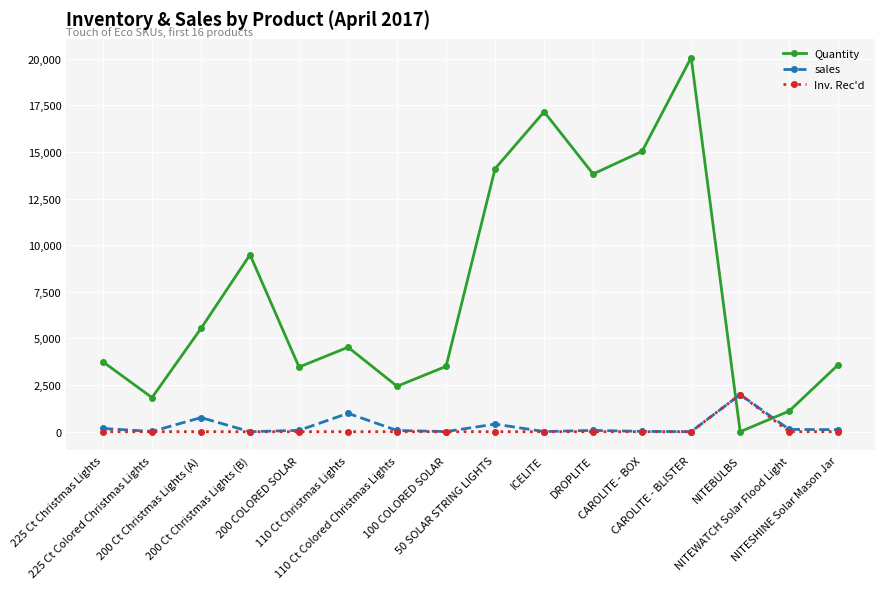

What is the maximum value for sales?

1992